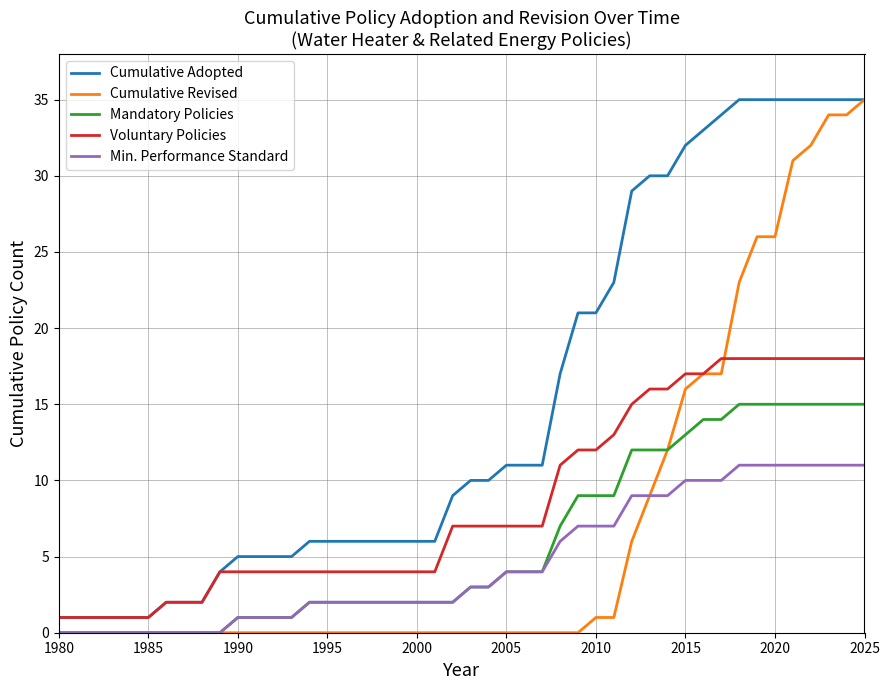

How many categories are shown in the chart?

46